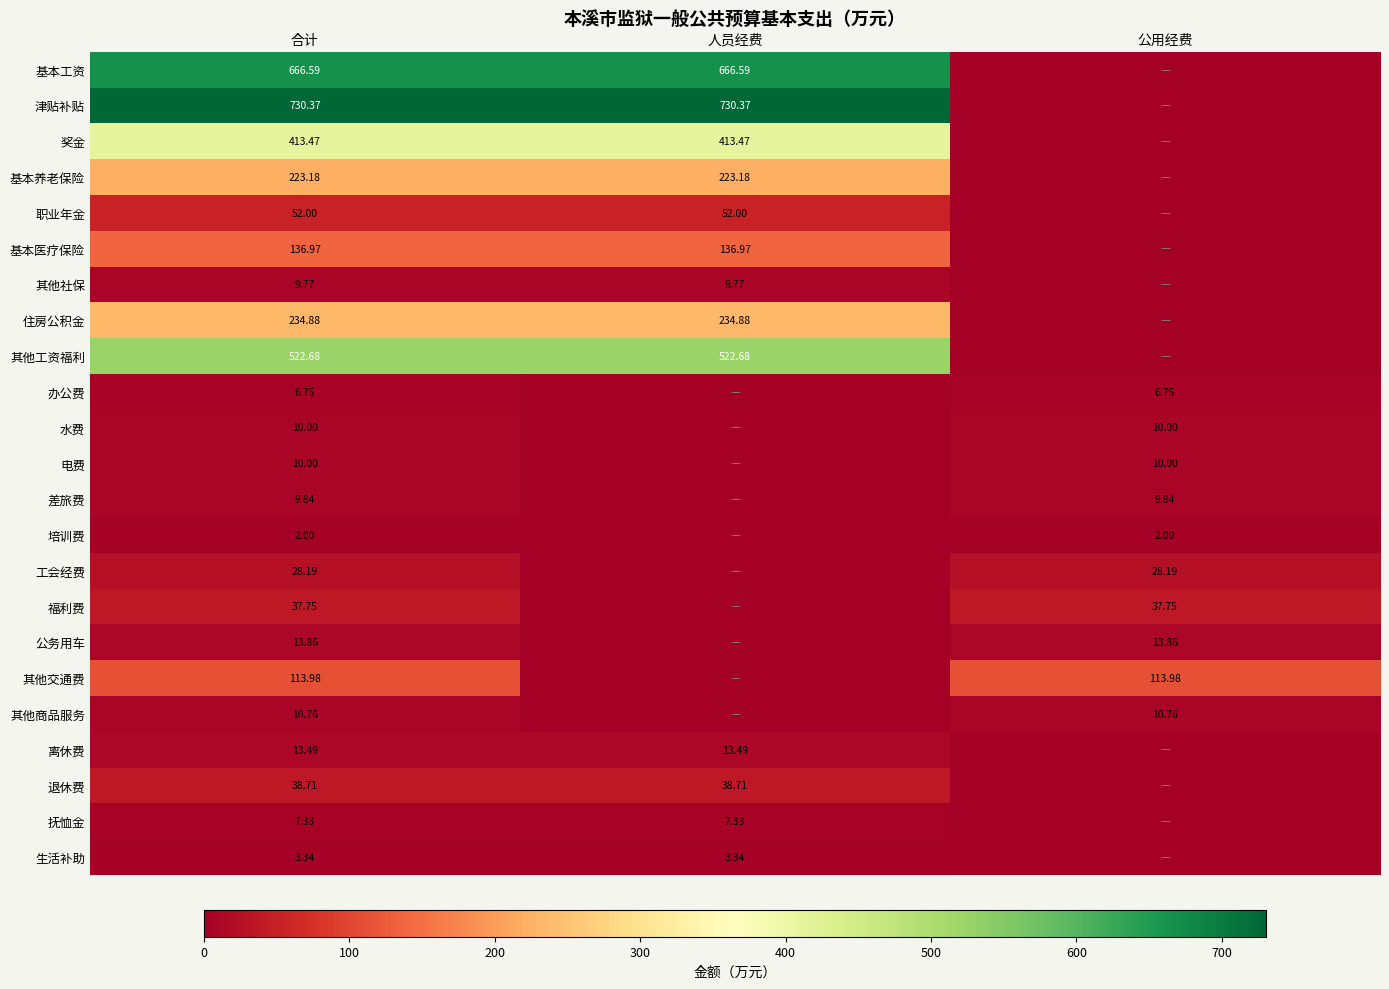

Which series has the largest total across all categories?

津贴补贴